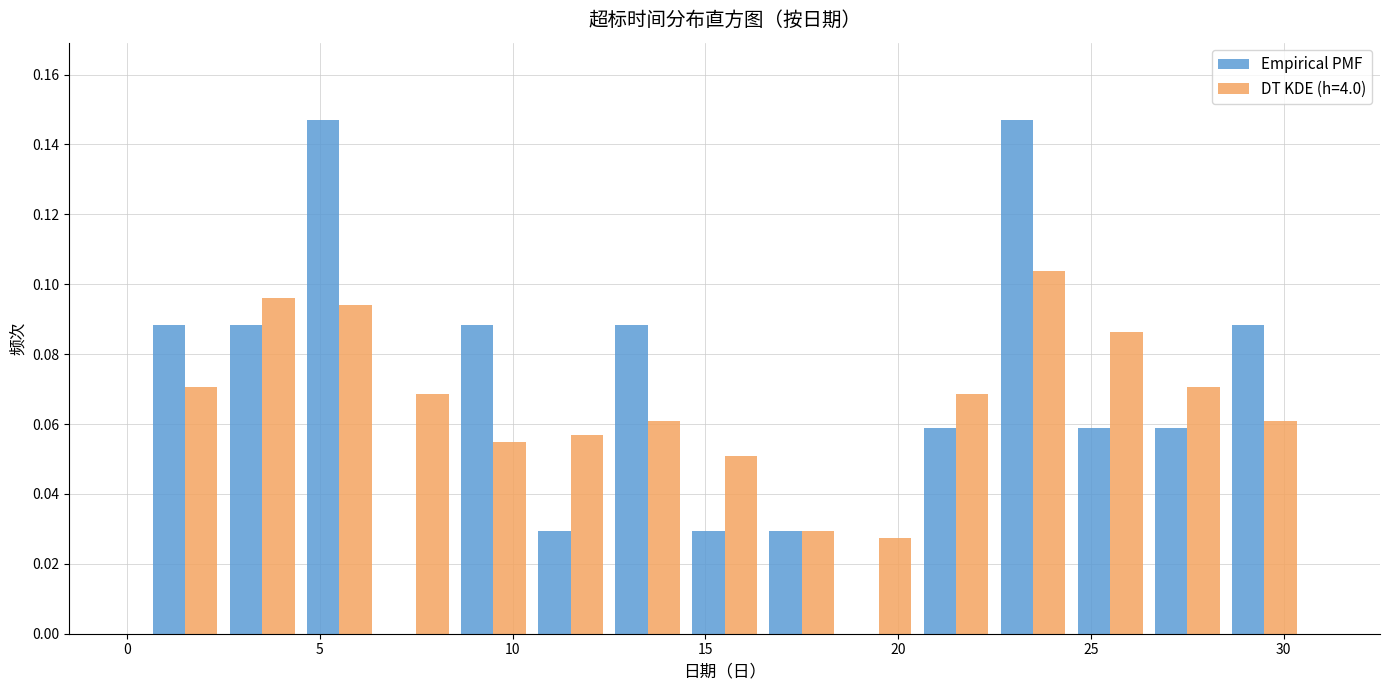

Reading left to right, list every range on the x-axis with the height of the bar of each series over it. The values are not printed on the chart, so give them approximately, as read against the axis.

0.5 to 2.5: Empirical PMF=0.088	DT KDE (h=4.0)=0.070
2.5 to 4.5: Empirical PMF=0.088	DT KDE (h=4.0)=0.096
4.5 to 6.5: Empirical PMF=0.148	DT KDE (h=4.0)=0.094
6.5 to 8.5: Empirical PMF=0	DT KDE (h=4.0)=0.068
8.5 to 10.5: Empirical PMF=0.088	DT KDE (h=4.0)=0.054
10.5 to 12.5: Empirical PMF=0.030	DT KDE (h=4.0)=0.056
12.5 to 14.5: Empirical PMF=0.088	DT KDE (h=4.0)=0.060
14.5 to 16.5: Empirical PMF=0.030	DT KDE (h=4.0)=0.050
16.5 to 18.5: Empirical PMF=0.030	DT KDE (h=4.0)=0.030
18.5 to 20.5: Empirical PMF=0	DT KDE (h=4.0)=0.028
20.5 to 22.5: Empirical PMF=0.058	DT KDE (h=4.0)=0.068
22.5 to 24.5: Empirical PMF=0.148	DT KDE (h=4.0)=0.104
24.5 to 26.5: Empirical PMF=0.058	DT KDE (h=4.0)=0.086
26.5 to 28.5: Empirical PMF=0.058	DT KDE (h=4.0)=0.070
28.5 to 30.5: Empirical PMF=0.088	DT KDE (h=4.0)=0.060